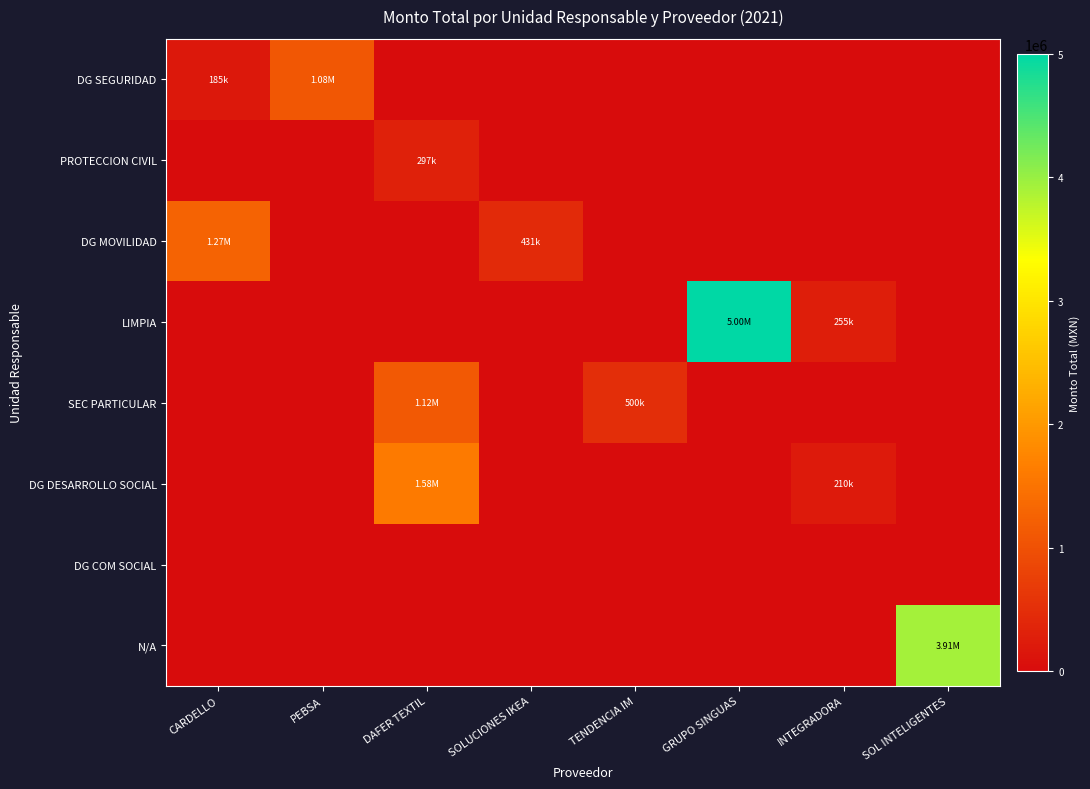

What is the total value across all series at PEBSA?

1075725.4